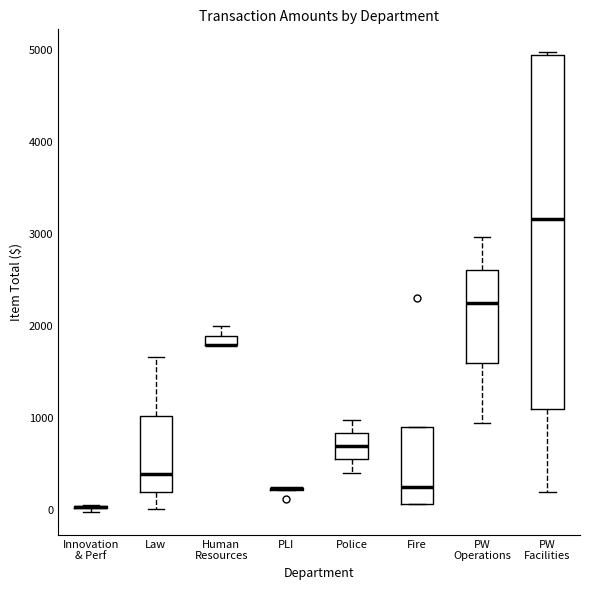

Comparing the boxes themselves (not the whiskers), which one is the tallest?

PW Facilities